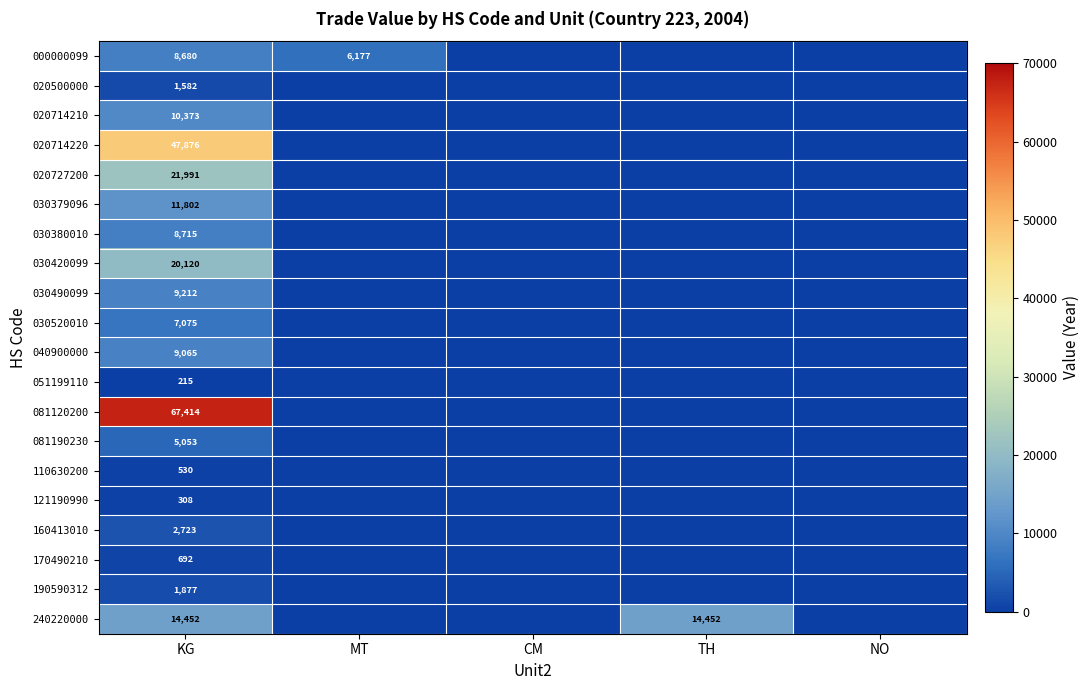

What is the spread (max minus min) of values at KG?

67199